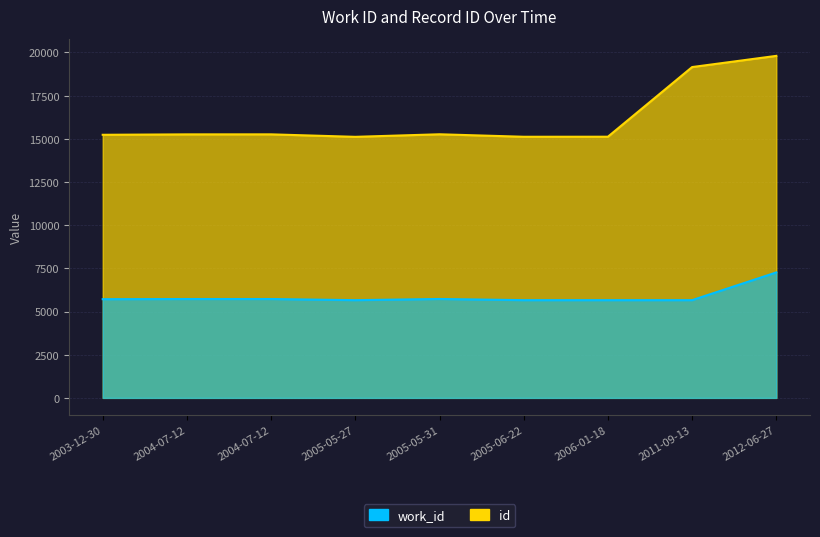

At which label is work_id closest to 6461?

2005-05-31